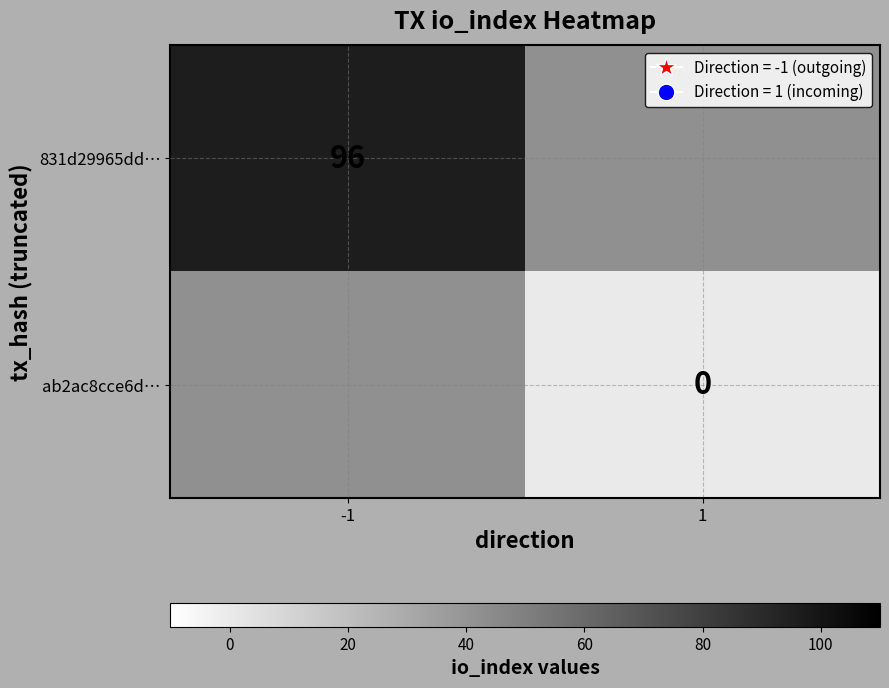

At how many categories does at least one series exceed 65?

1